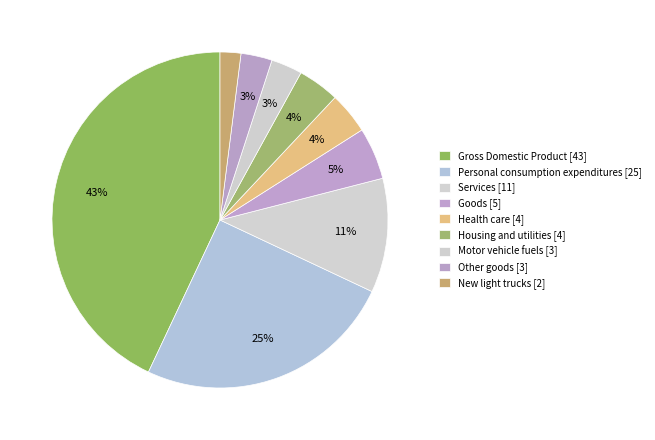

Count the number of slices in the pie.

9